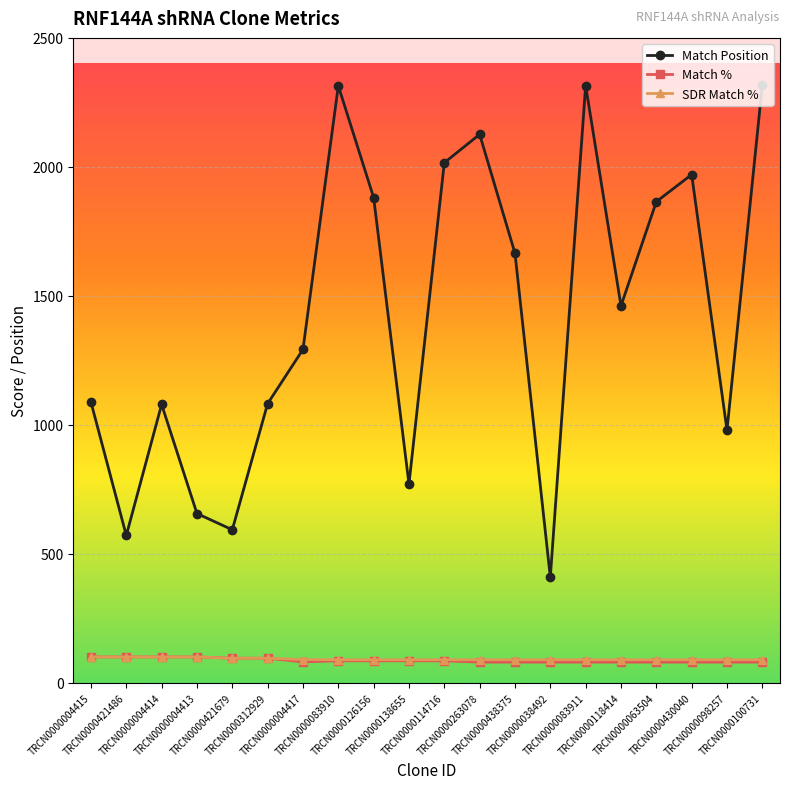

Where is Match Position nearest to the value 1363?

TRCN0000004417